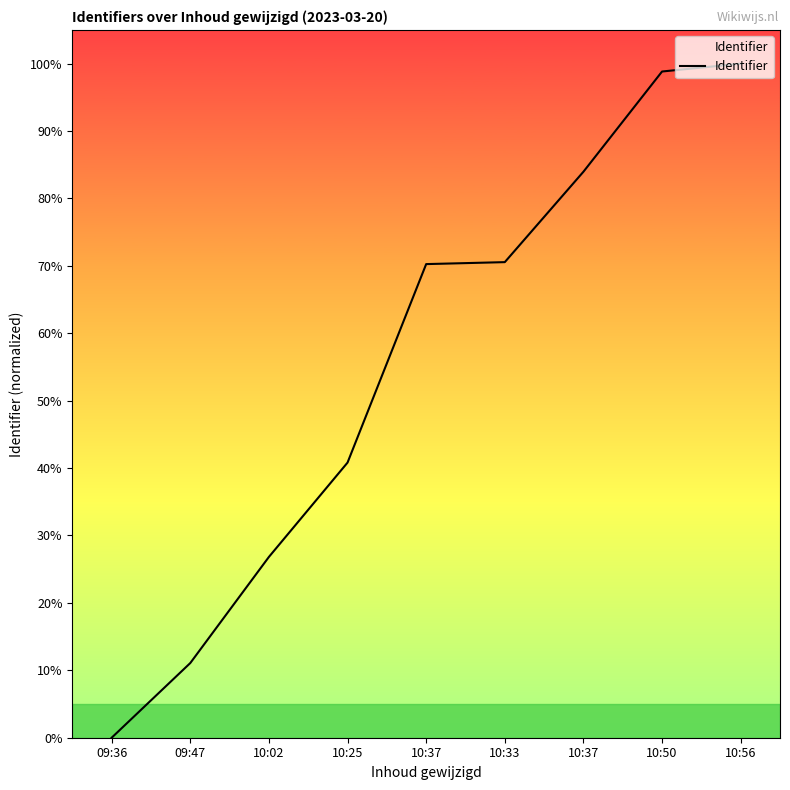

Is this an area chart (filled region under the line)?

Yes